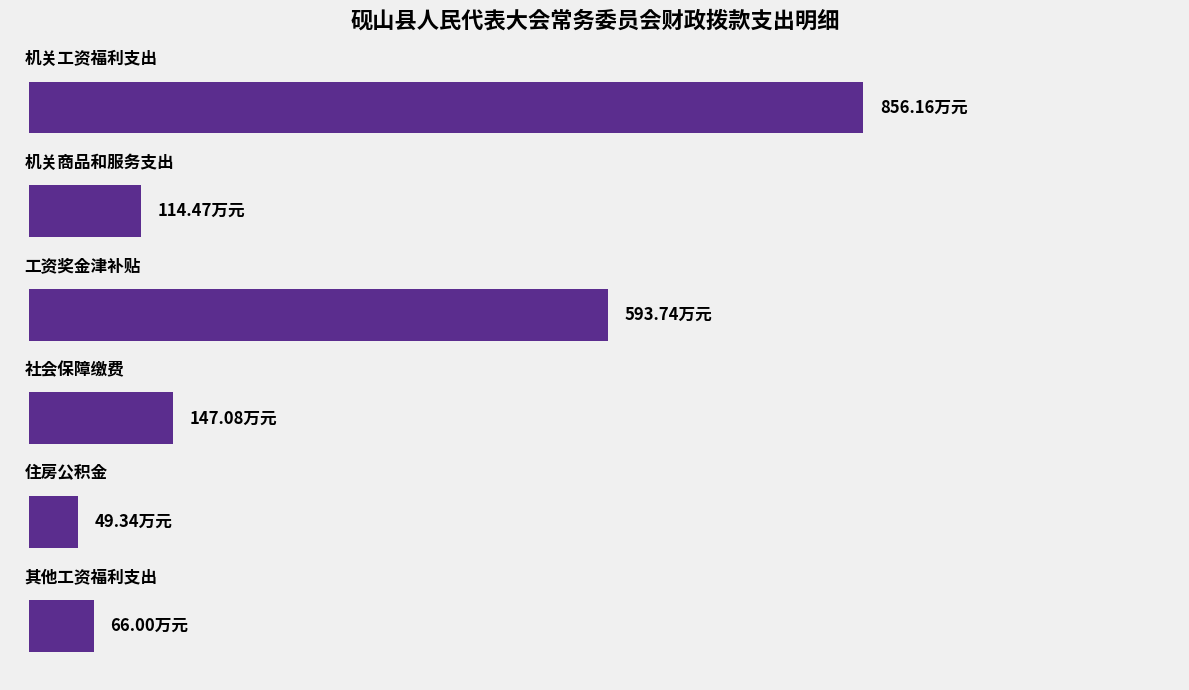

Are the bars horizontal?

Yes